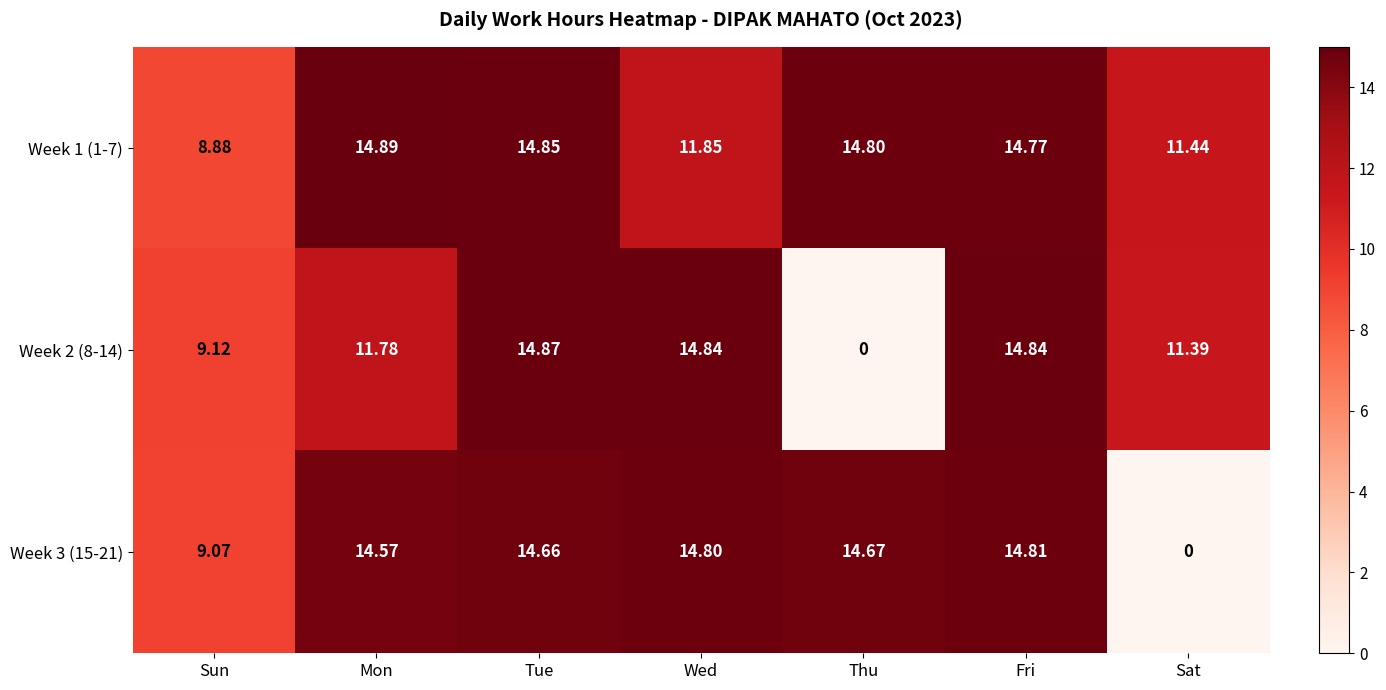

Where does the Week 3 (15-21) series first go above 14?

Mon